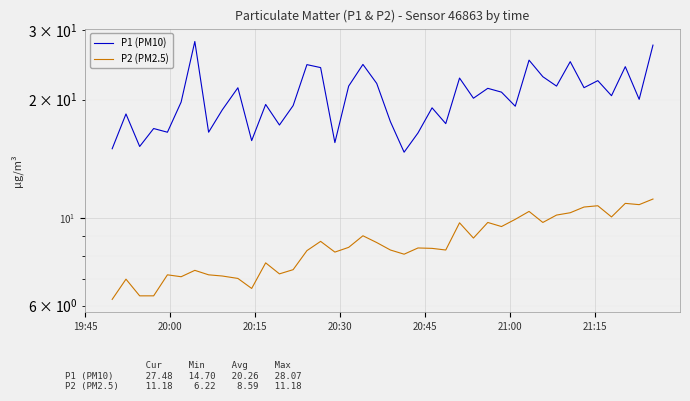

What is the average value of the P2 (PM2.5) series?

8.6